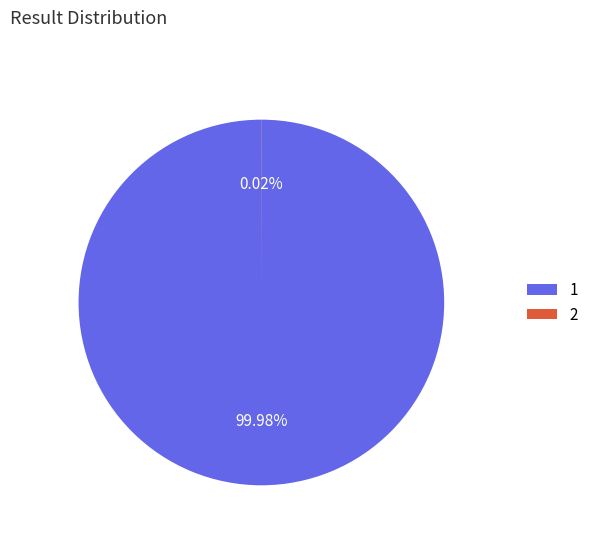

Is there a majority slice in this chart?

Yes